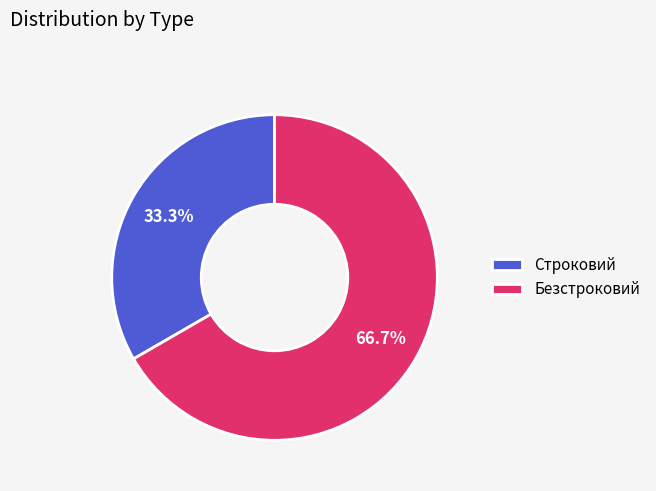

How many segments does this pie chart have?

2